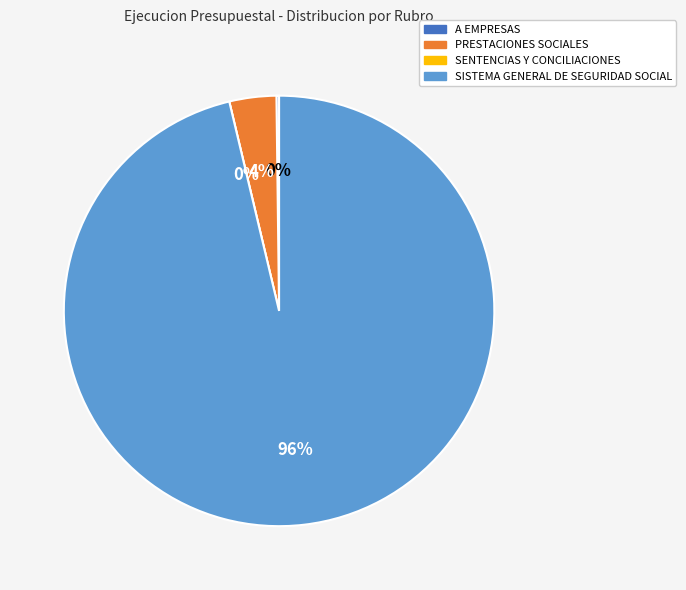

The PRESTACIONES SOCIALES slice represents 1% of the pie. True or false?

False